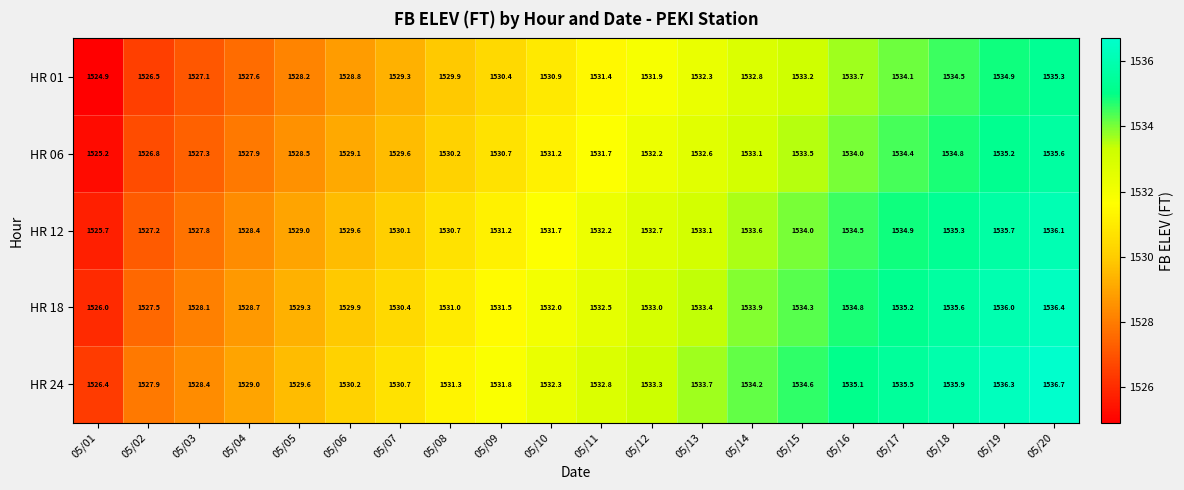

How many data points in HR 01 are above 1531?

10